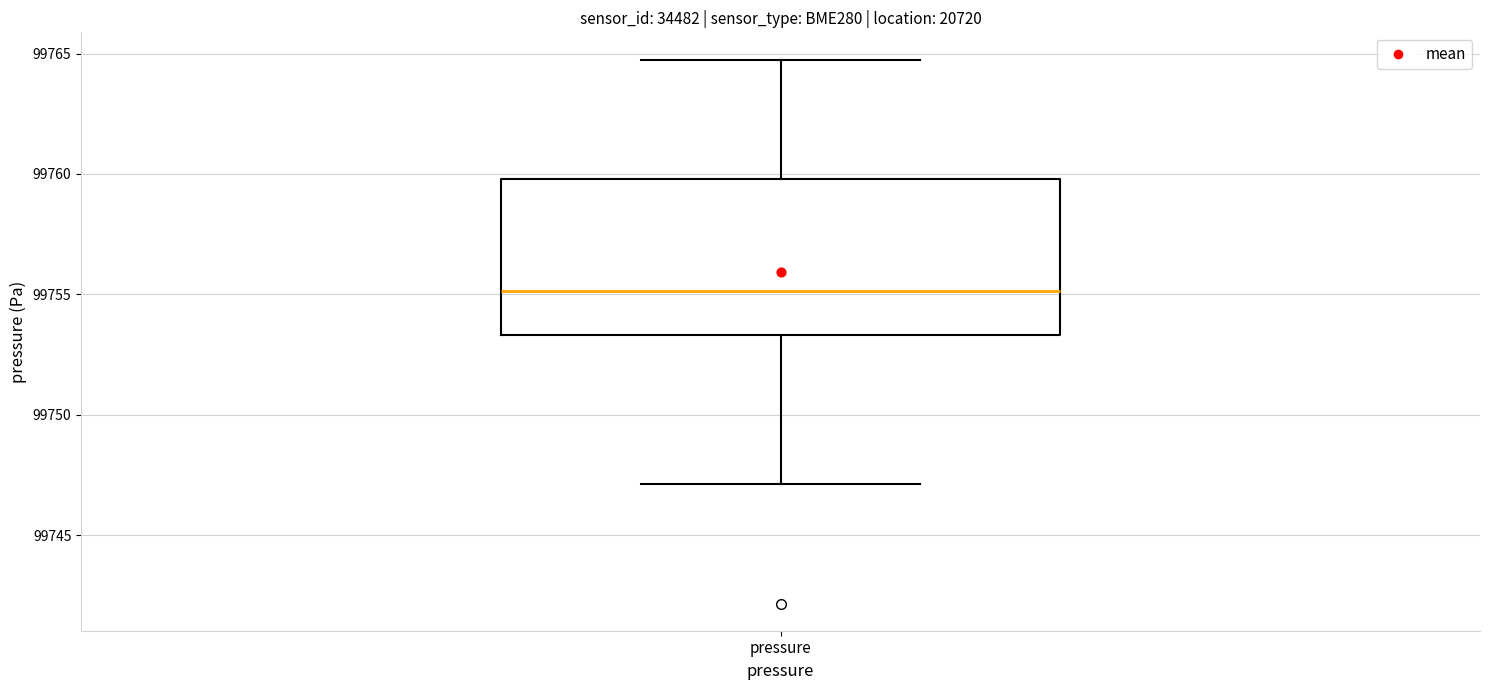

Where does the median line of the box for pressure sit on the y-axis? The values are not printed on the chart, so give them approximately, as read against the axis.

99755.0